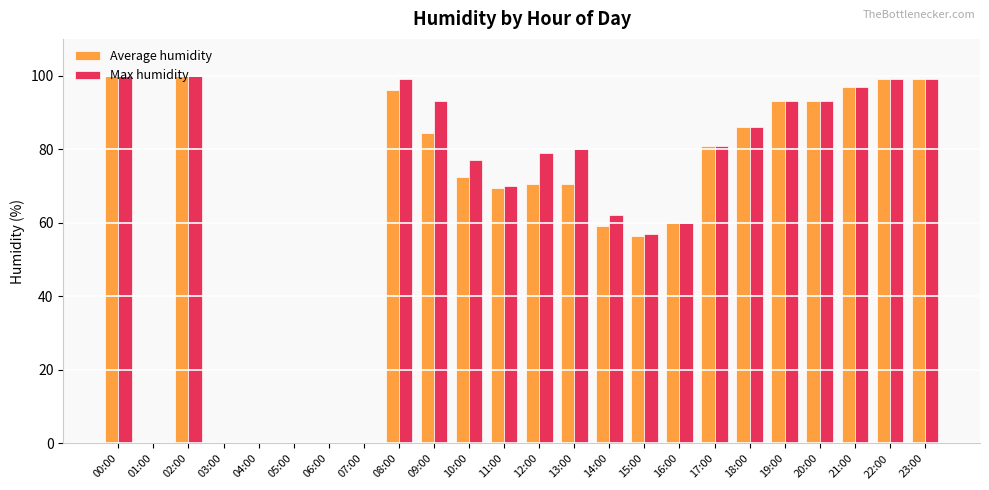

Which series has the largest total across all categories?

Max humidity